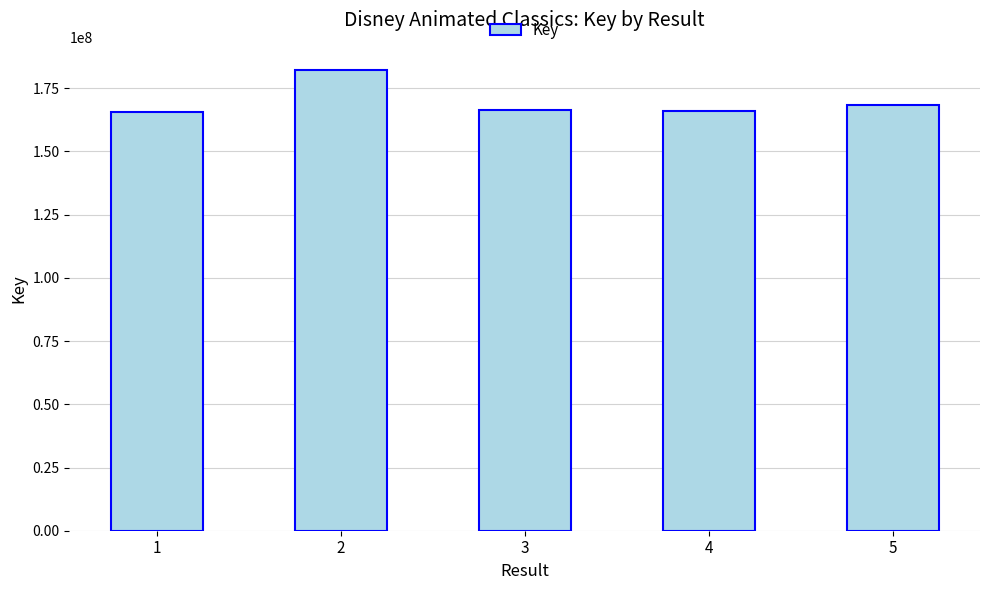

How many data points are less than 166186786?

2